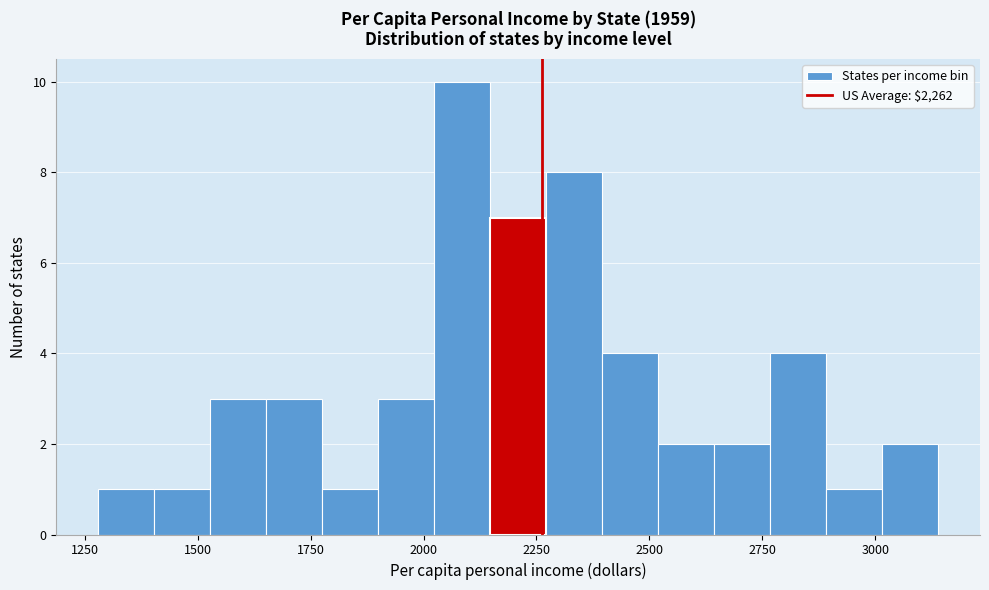

Read against the x-axis, roughly where is the centre of the tallest bar?

2100